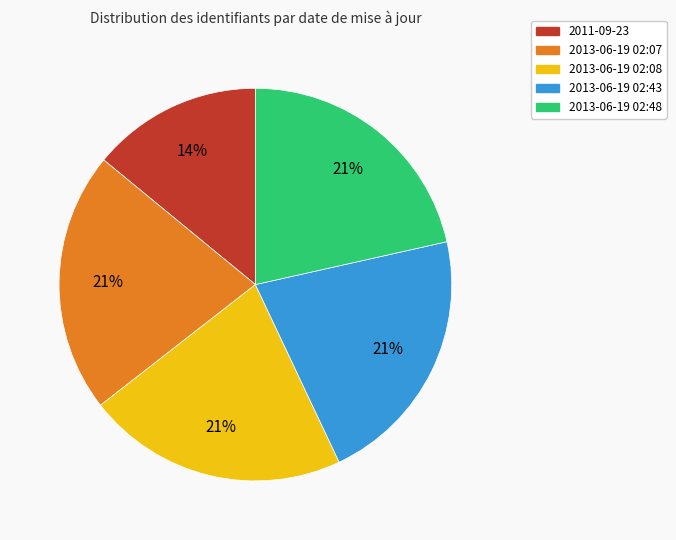

To the nearest percent, what is the average slice percentage?

20%